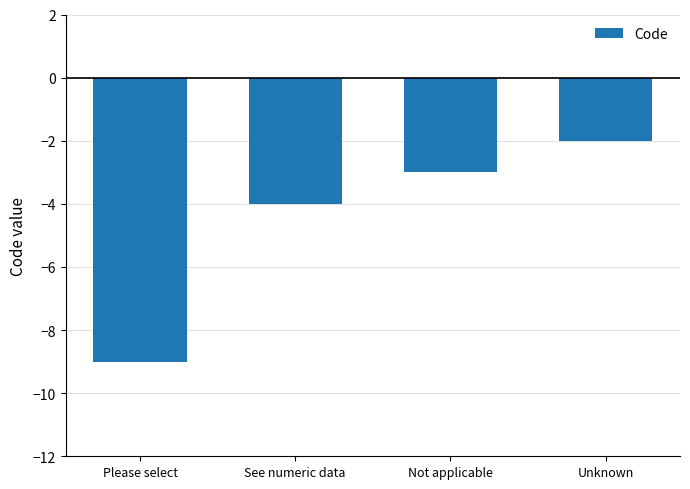

What is the approximate value at Please select?

-9